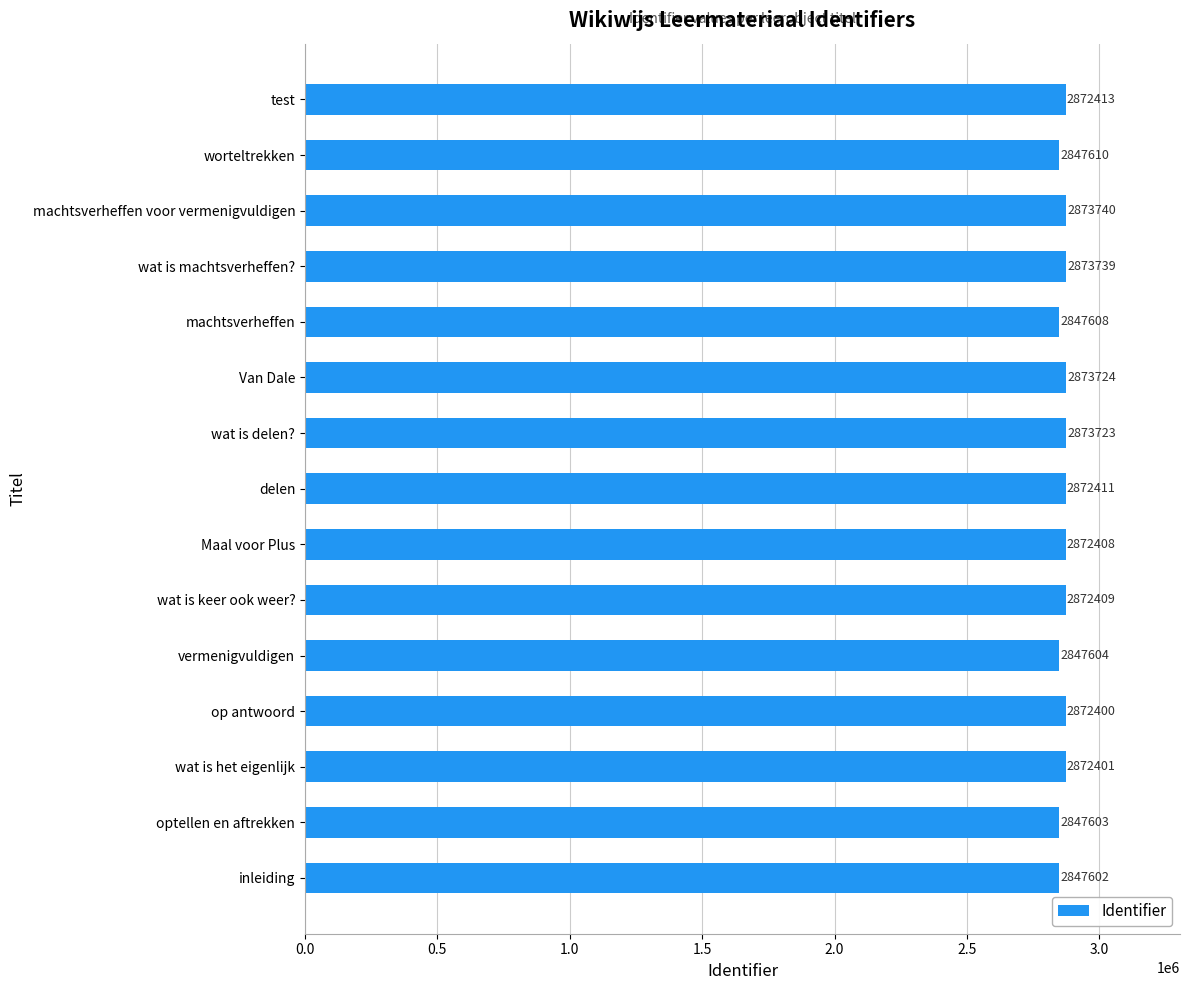

Reading top to bottom, list all the values displayed in this chart.

test=2872413	worteltrekken=2847610	machtsverheffen voor vermenigvuldigen=2873740	wat is machtsverheffen?=2873739	machtsverheffen=2847608	Van Dale=2873724	wat is delen?=2873723	delen=2872411	Maal voor Plus=2872408	wat is keer ook weer?=2872409	vermenigvuldigen=2847604	op antwoord=2872400	wat is het eigenlijk=2872401	optellen en aftrekken=2847603	inleiding=2847602